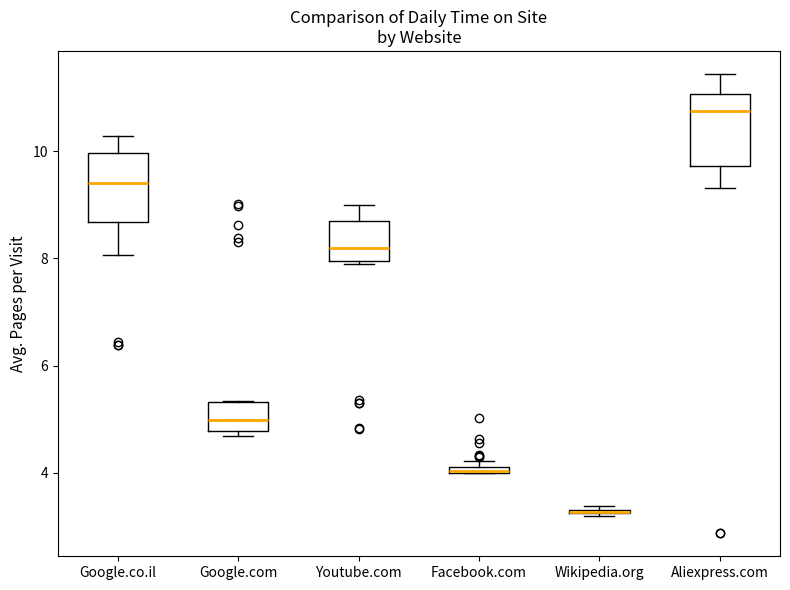

Where is the upper edge of the box for Google.com on the y-axis? The values are not printed on the chart, so give them approximately, as read against the axis.

5.4